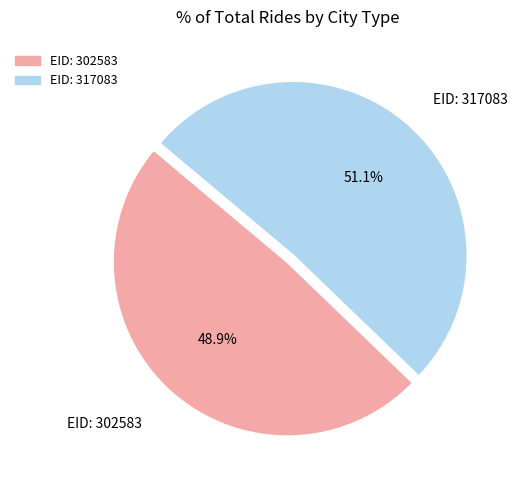

Does any single category account for the majority?

Yes